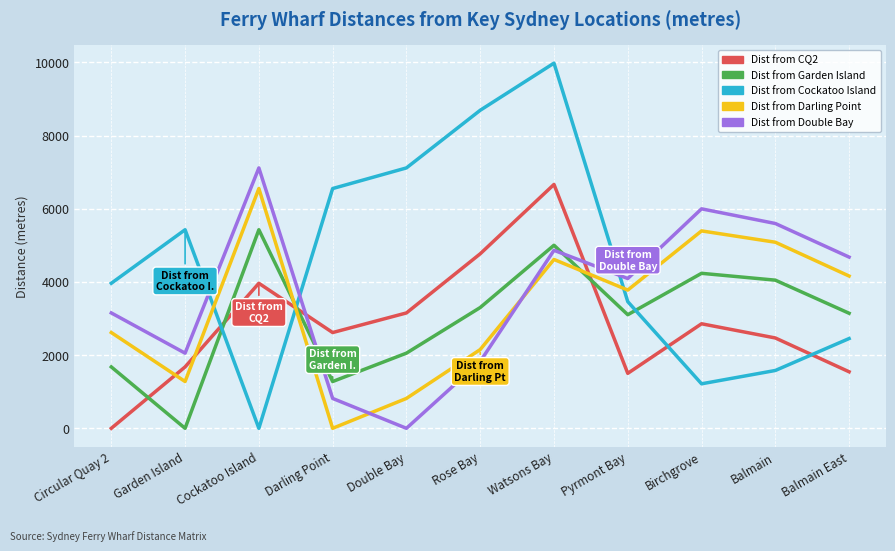

Which series has the largest total across all categories?

Dist from Cockatoo Island